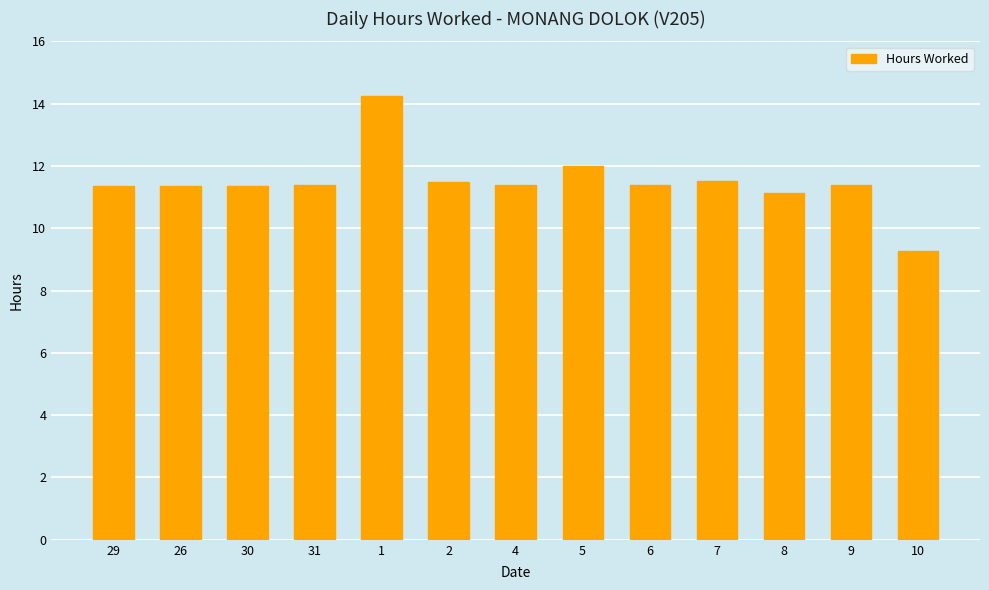

How many bars are there in total?

13